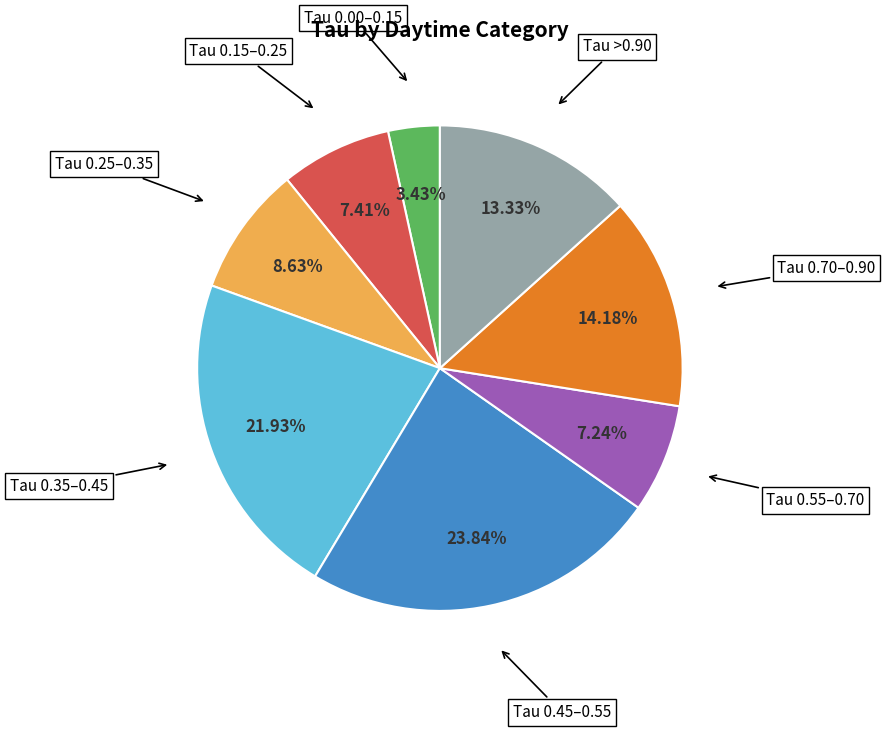

Does any single category account for the majority?

No